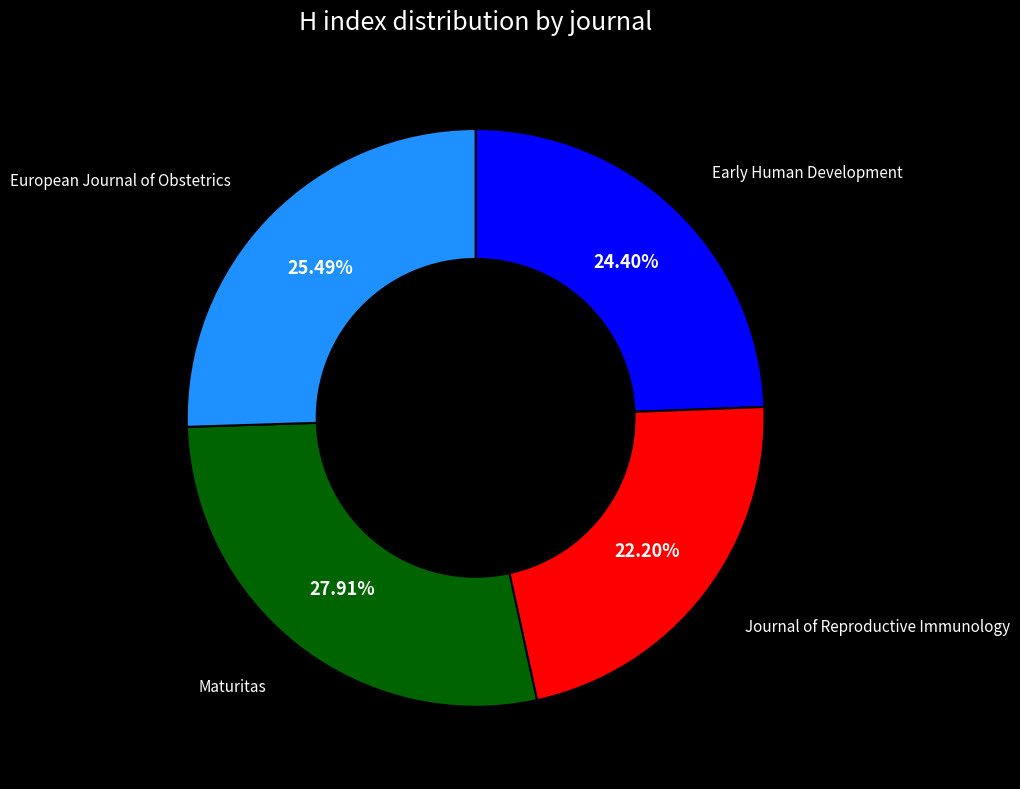

Does any single category account for the majority?

No